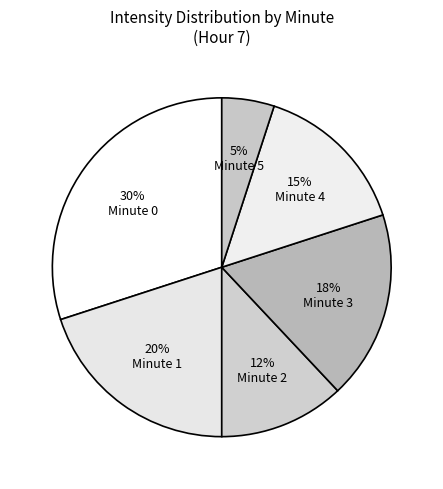

How many segments does this pie chart have?

6